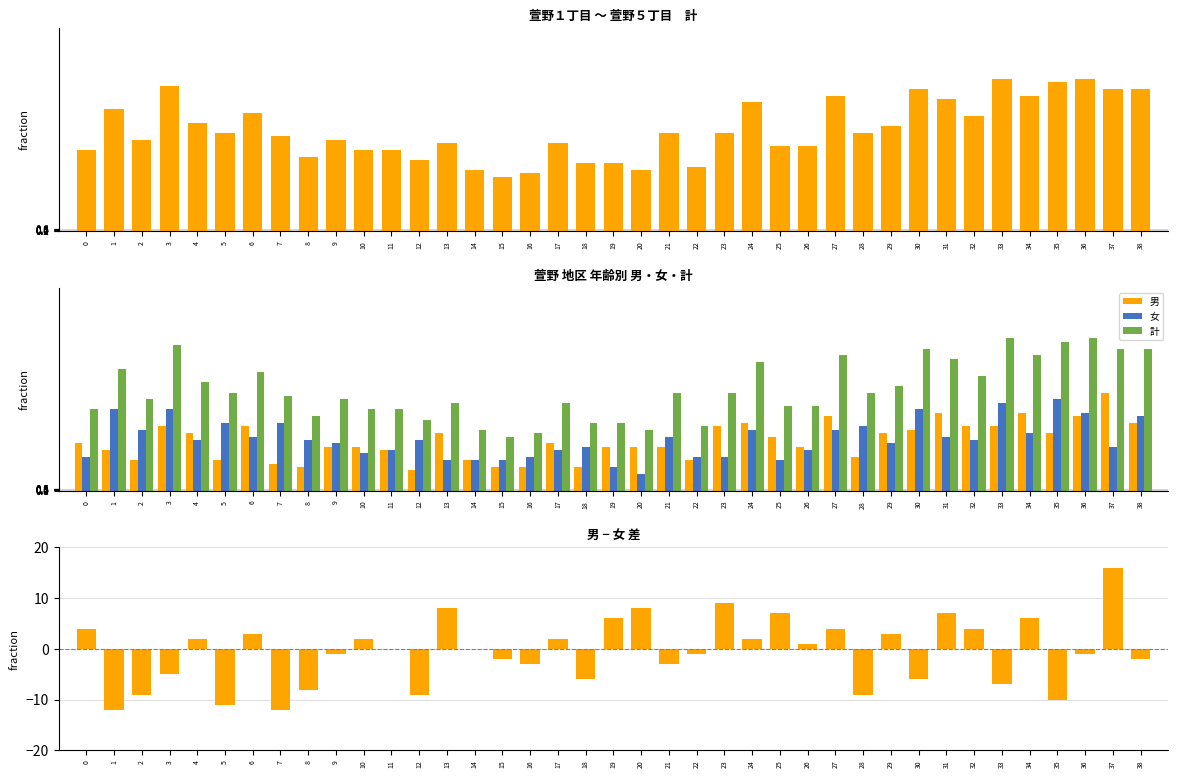

What is the difference between the maximum and minimum values in the 女 series?

22